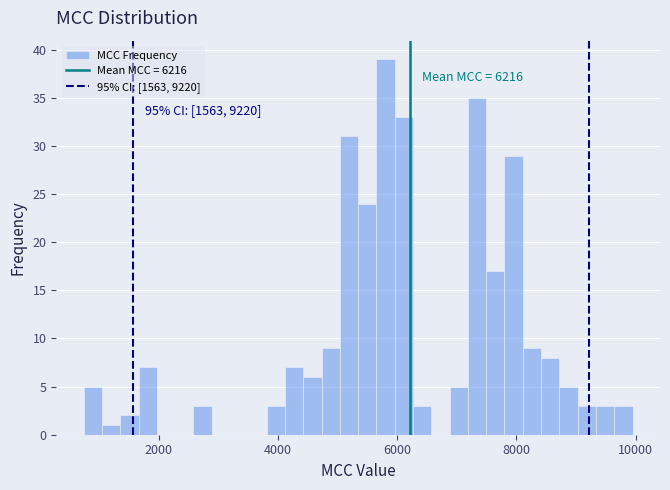

Read against the x-axis, roughly where is the centre of the tallest bar?

5800